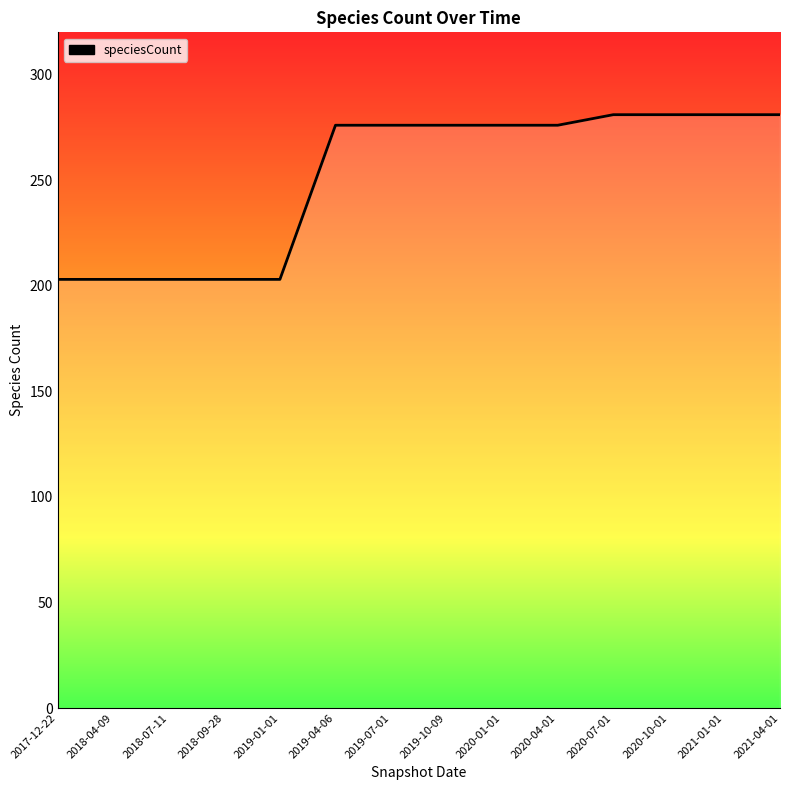

Reading right to left, list all the values displayed in this chart.

2021-04-01=281	2021-01-01=281	2020-10-01=281	2020-07-01=281	2020-04-01=276	2020-01-01=276	2019-10-09=276	2019-07-01=276	2019-04-06=276	2019-01-01=203	2018-09-28=203	2018-07-11=203	2018-04-09=203	2017-12-22=203